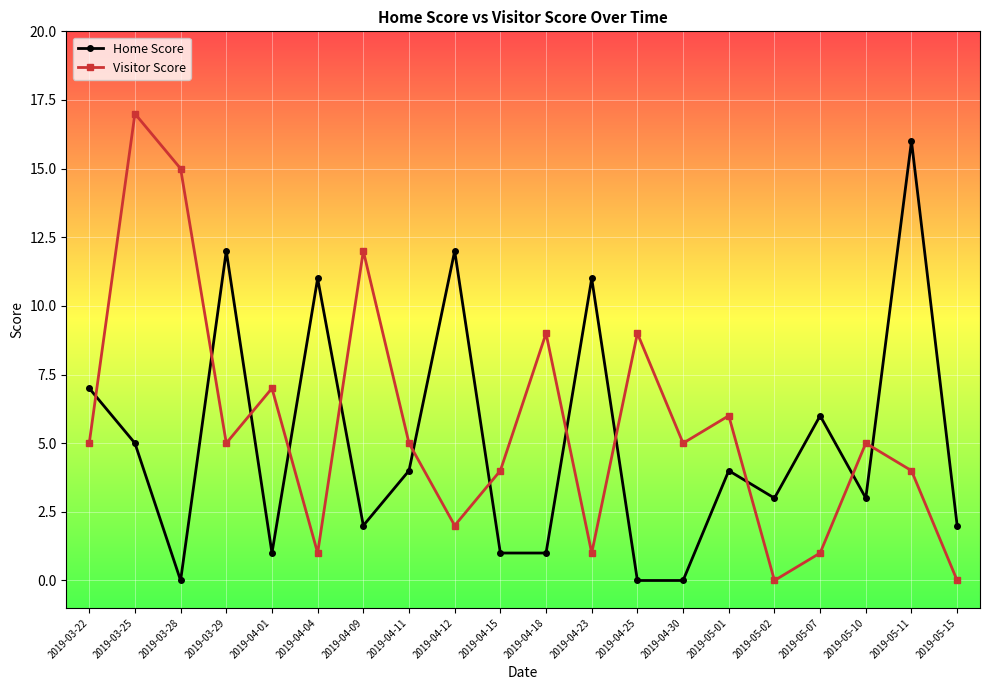

Reading right to left, list all the values displayed in this chart.

Home Score: 2	16	3	6	3	4	0	0	11	1	1	12	4	2	11	1	12	0	5	7
Visitor Score: 0	4	5	1	0	6	5	9	1	9	4	2	5	12	1	7	5	15	17	5